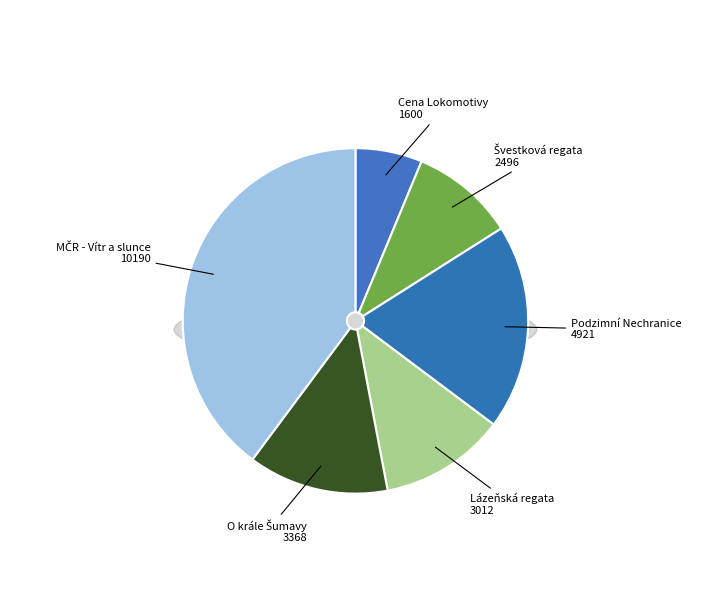

Rank the categories by value from lowest to highest.

Cena Lokomotivy
221406, Švestková regata
221517, Lázeňská regata
221324, O krále Šumavy
221320, Podzimní Nechranice
221622, MČR - Vítr a slunce
221319